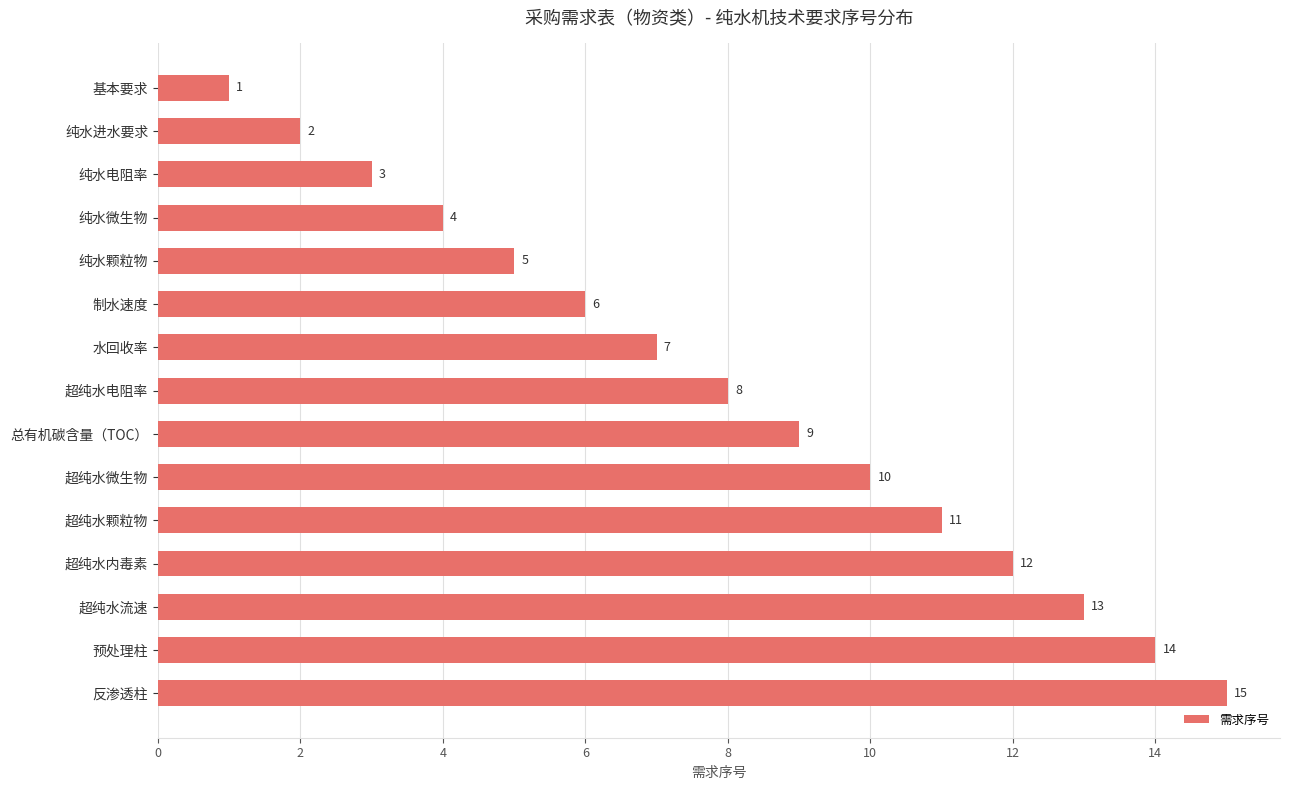

The value at 水回收率 is 1. True or false?

False